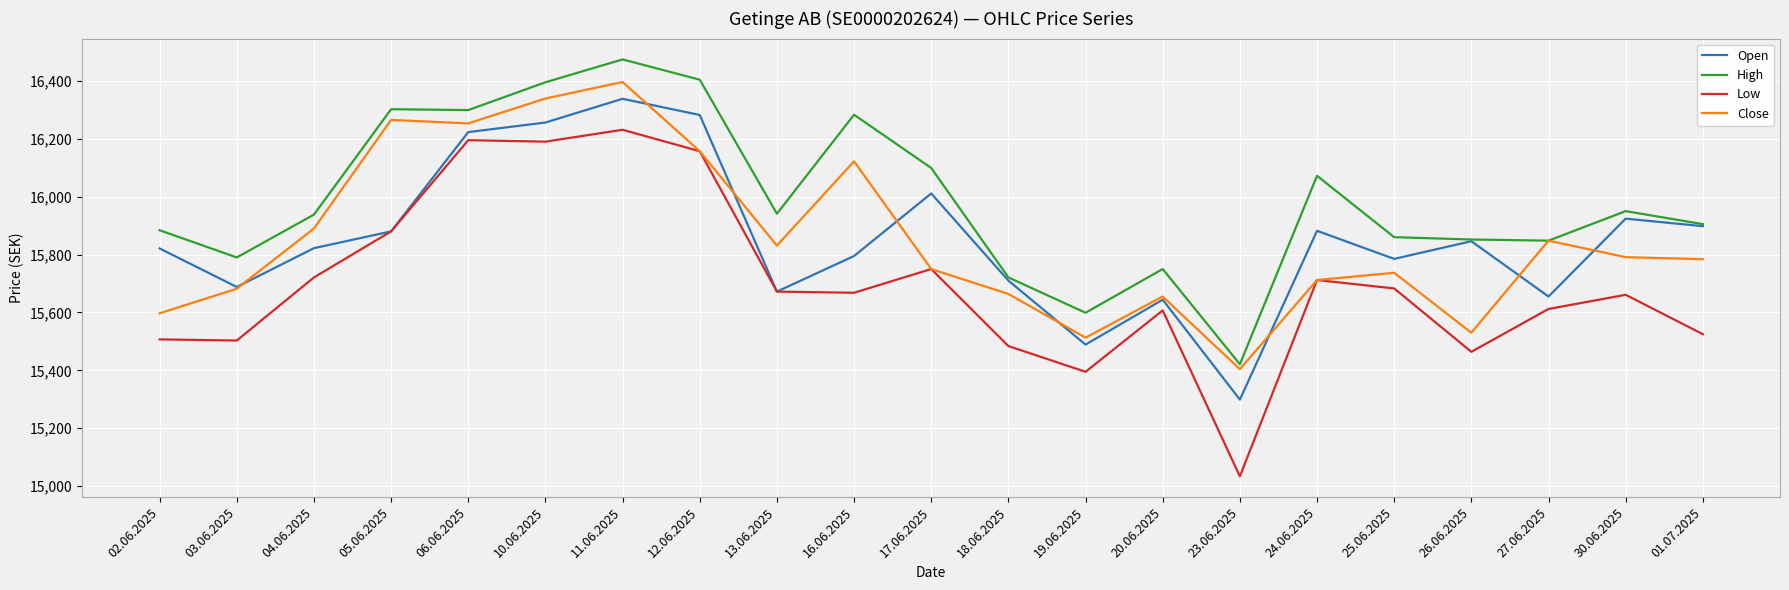

Is it true that Close equals 15530 at 26.06.2025?

True